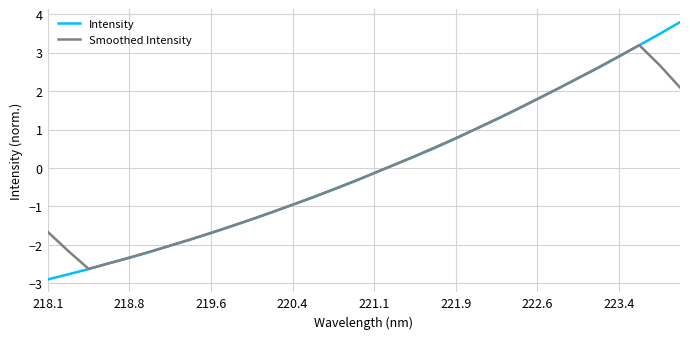

What is the greatest value displayed?

3.8